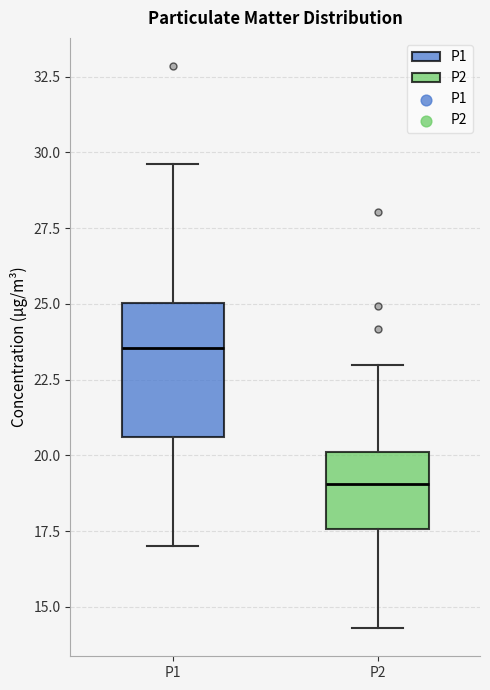

Which box is the tallest, from its lower edge to its upper edge?

P1